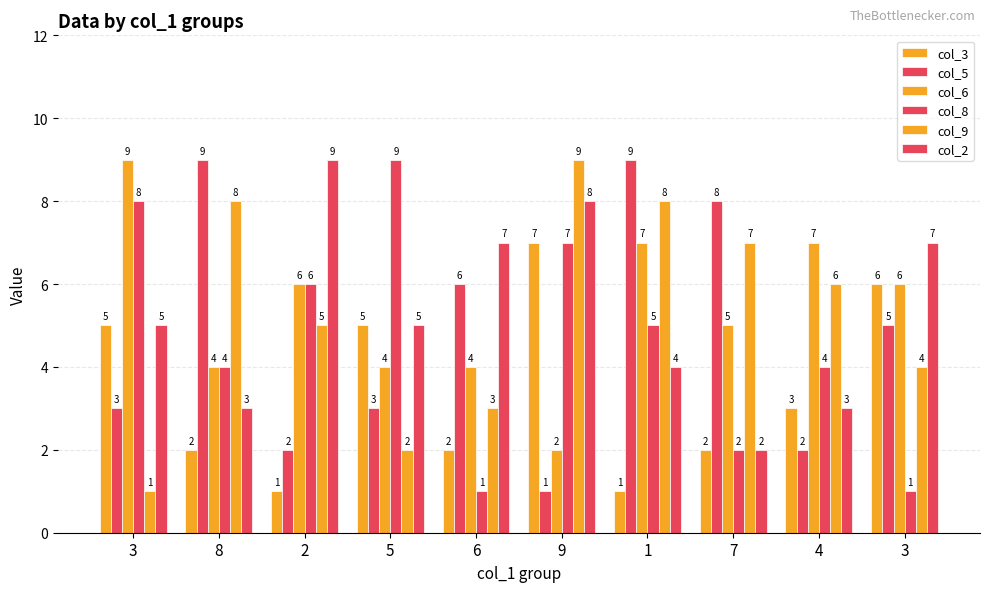

How many col_9 values are between 3 and 8?

7